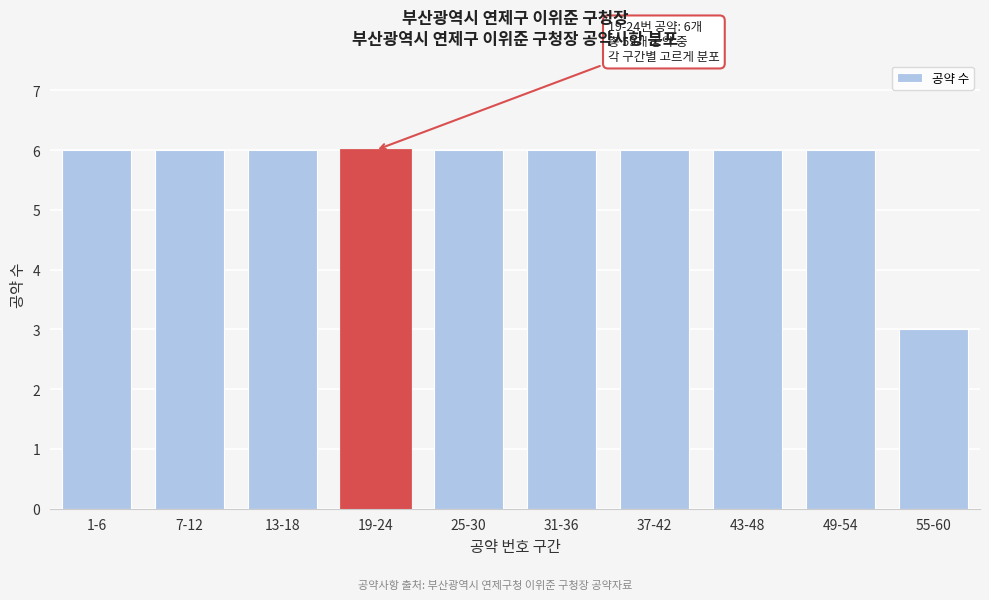

Reading left to right, transcribe all the data shown in this chart.

6	6	6	6	6	6	6	6	6	3